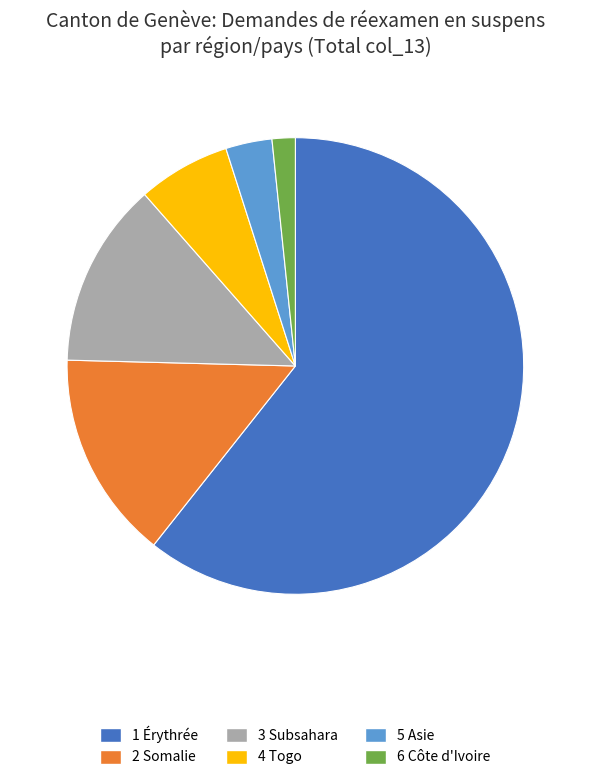

Is there any slice that represents more than half of the pie?

Yes